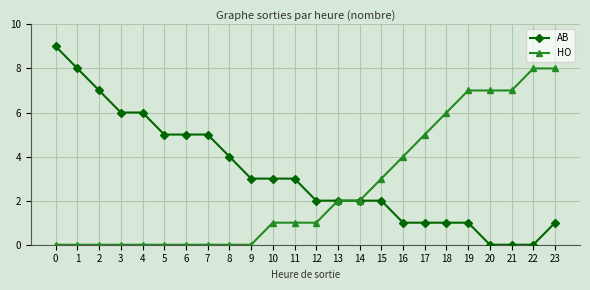

What is the difference between the maximum and second lowest values in the AB series?

9